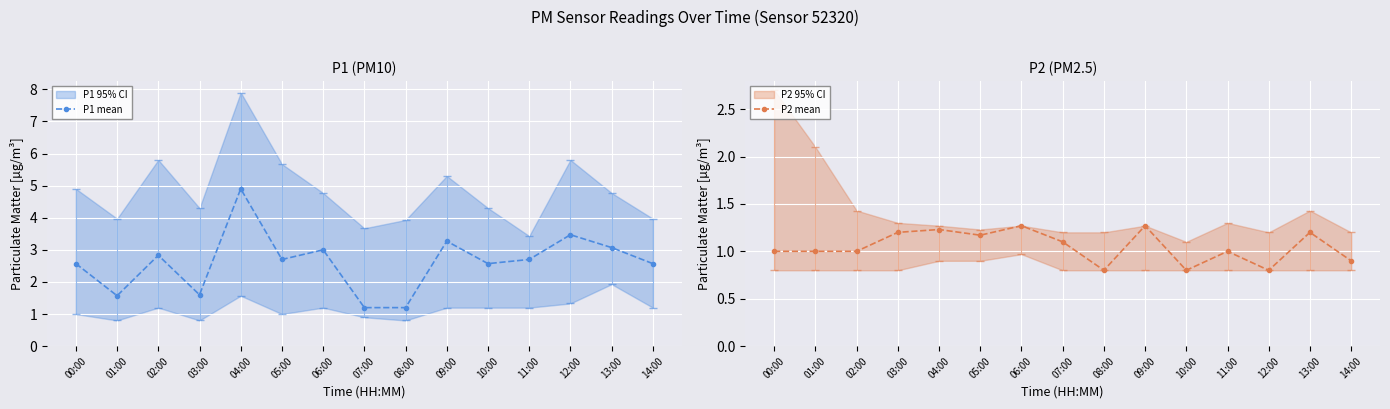

How many P2 mean values are between 0 and 1?

8